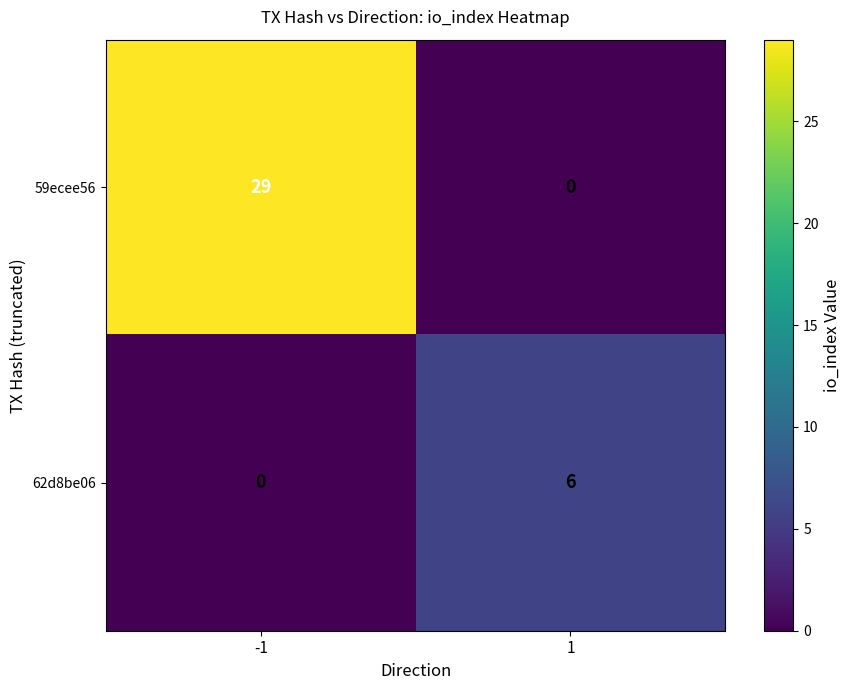

Reading left to right, extract all data points from this chart.

59ecee56: -1=29	1=0
62d8be06: -1=0	1=6